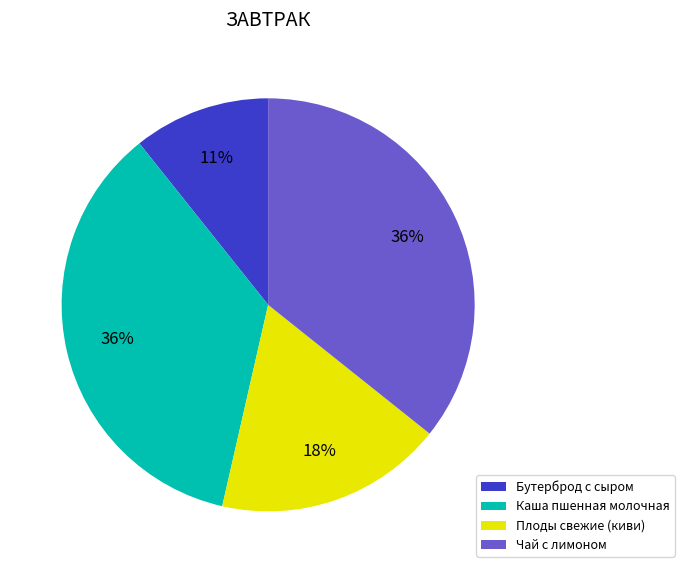

What is the smallest slice in the pie chart?

Бутерброд с сыром